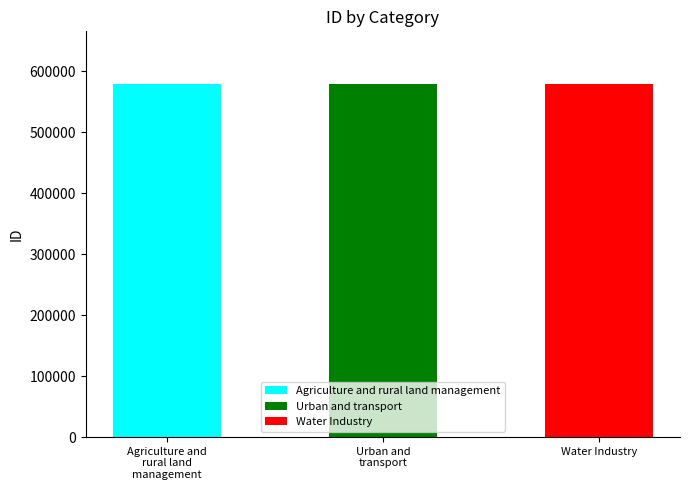

Reading right to left, list all the values displayed in this chart.

Water Industry=578901	Urban and transport=578902	Agriculture and rural land management=578903